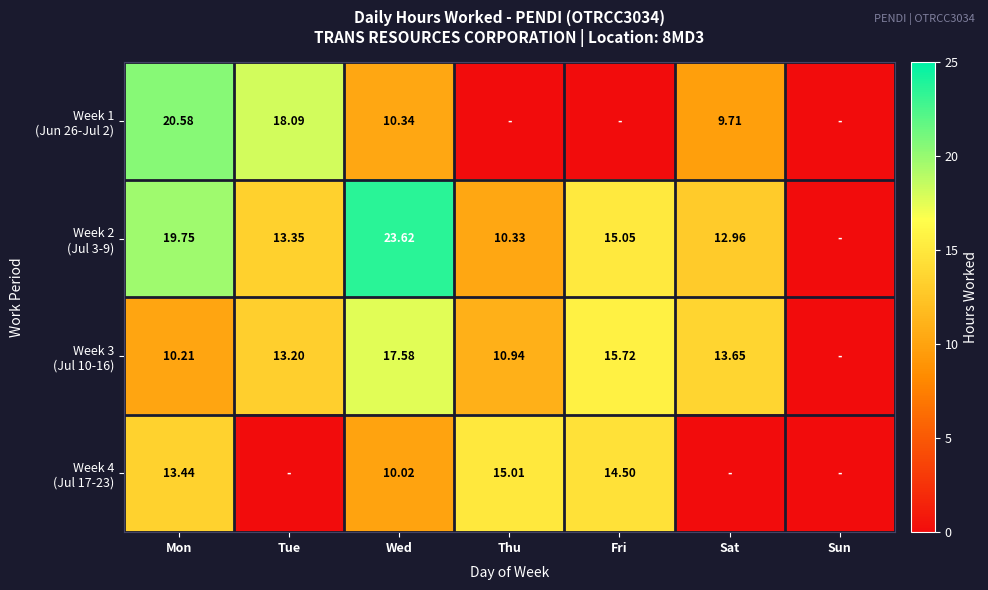

What is the difference between the Week 3 (Jul 10-16) values at Sun and Wed?

17.6